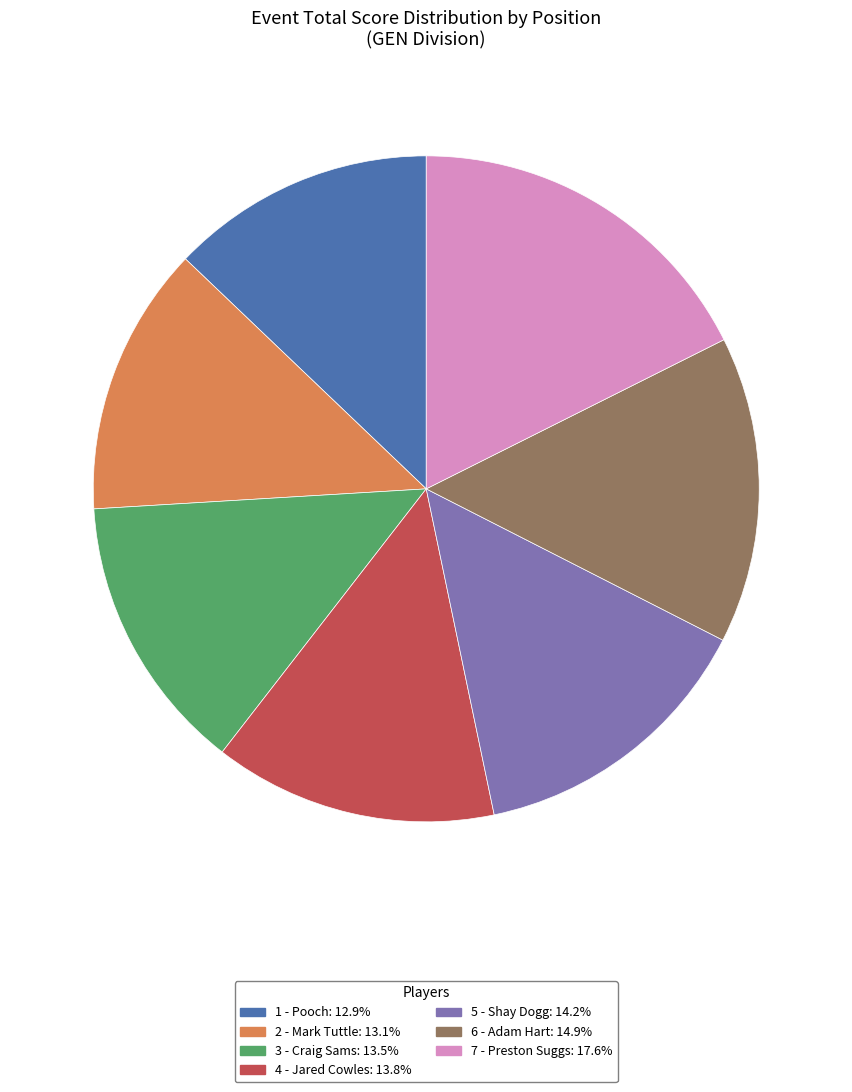

True or false: 1 - Pooch accounts for 13% of the total.

True